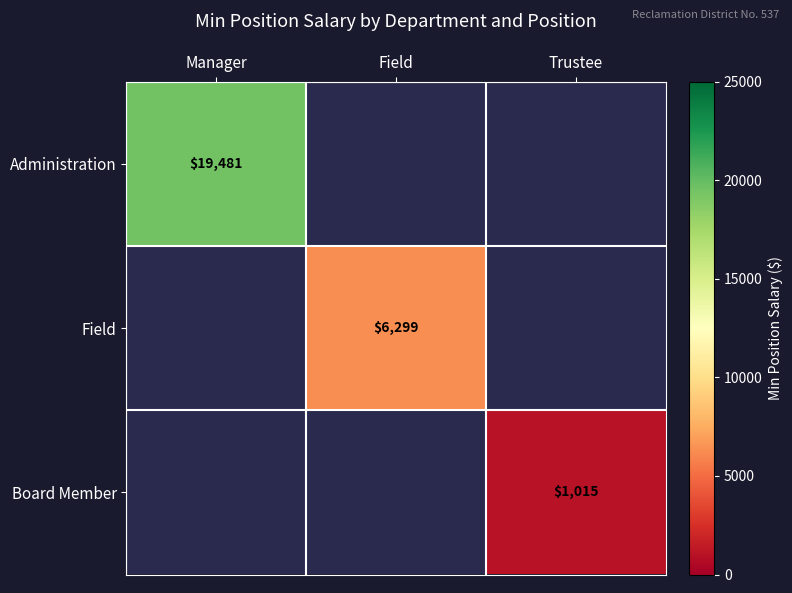

How many series are shown in this chart?

3